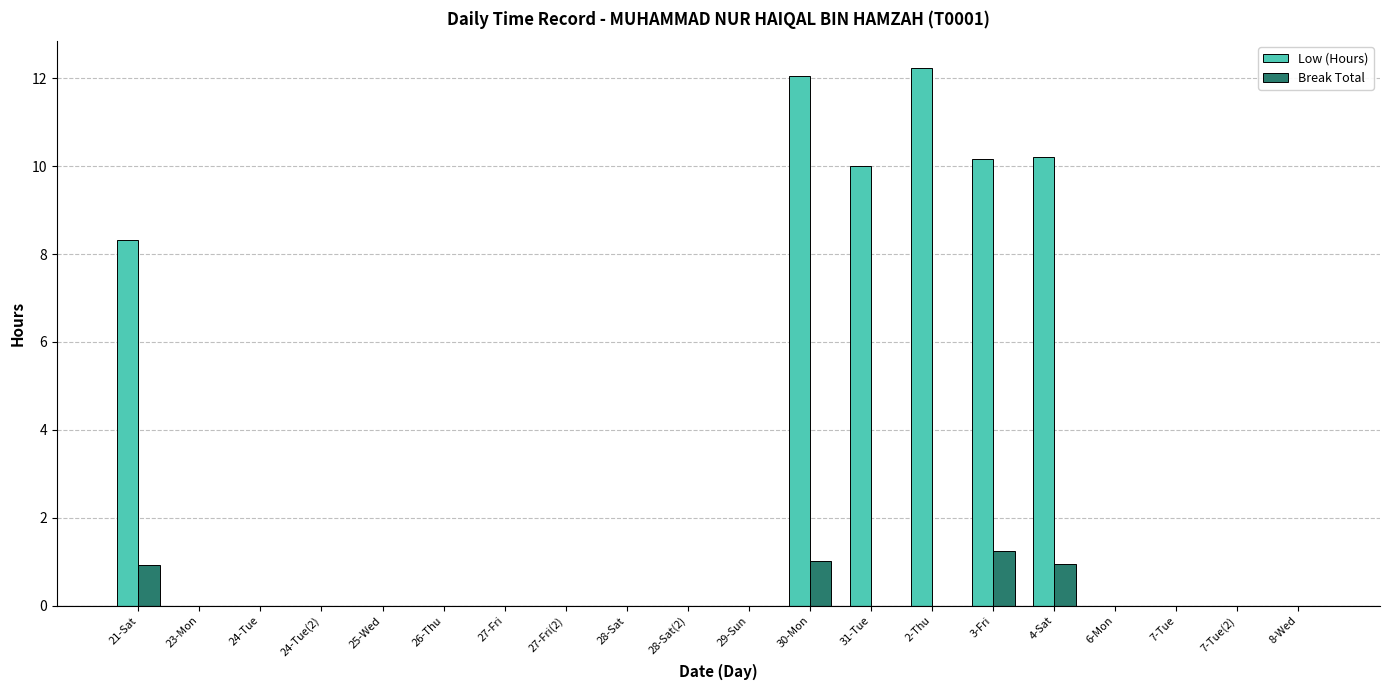

How many groups of bars are there?

20